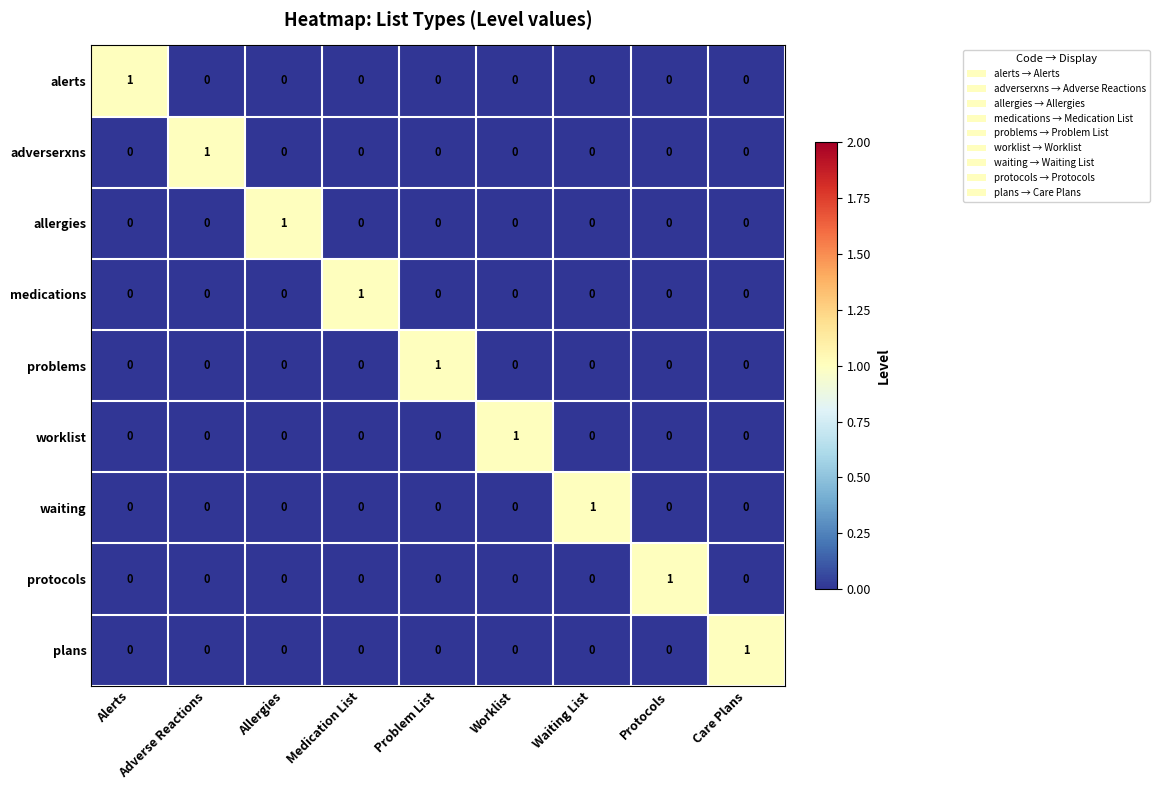

The value of plans at Problem List is 0. True or false?

True